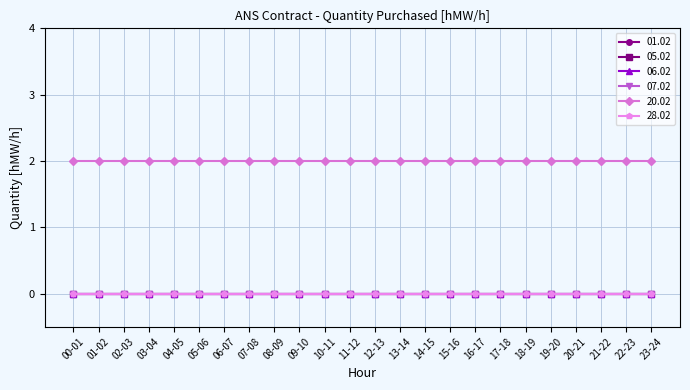

Is this an area chart (filled region under the line)?

No